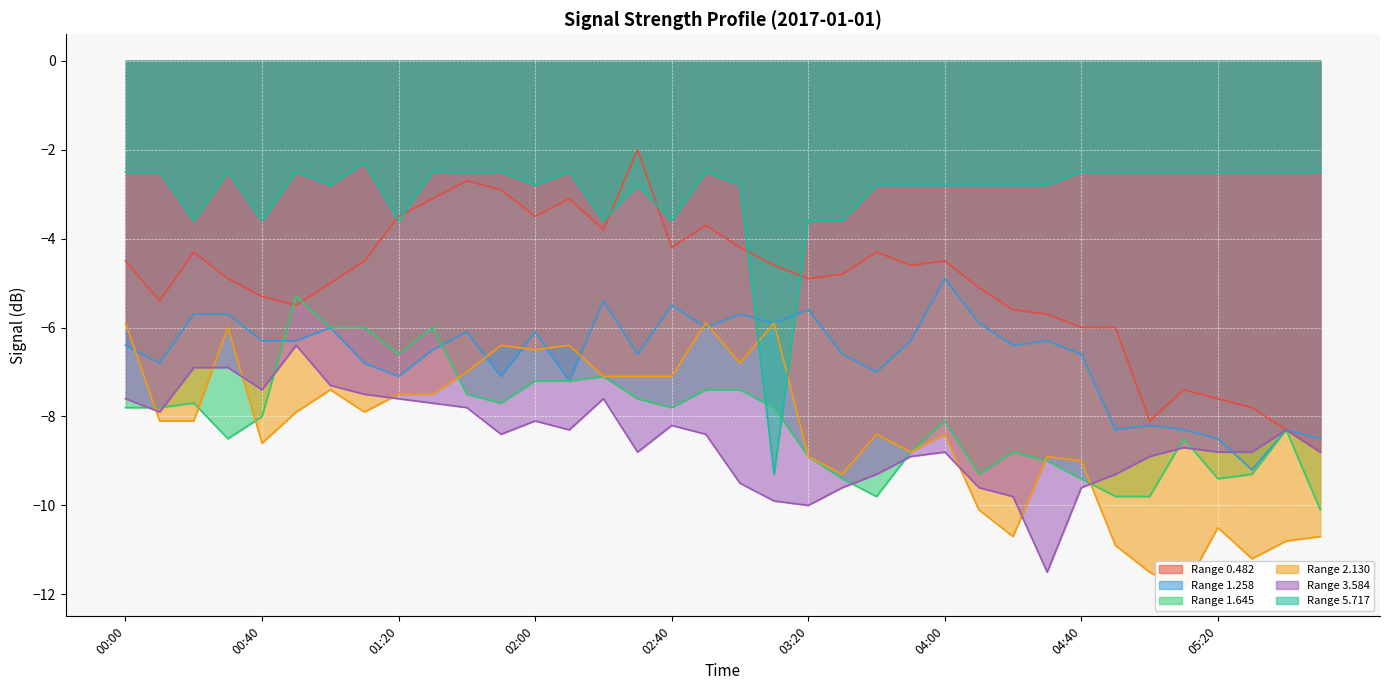

At how many categories does at least one series exceed -11?

36